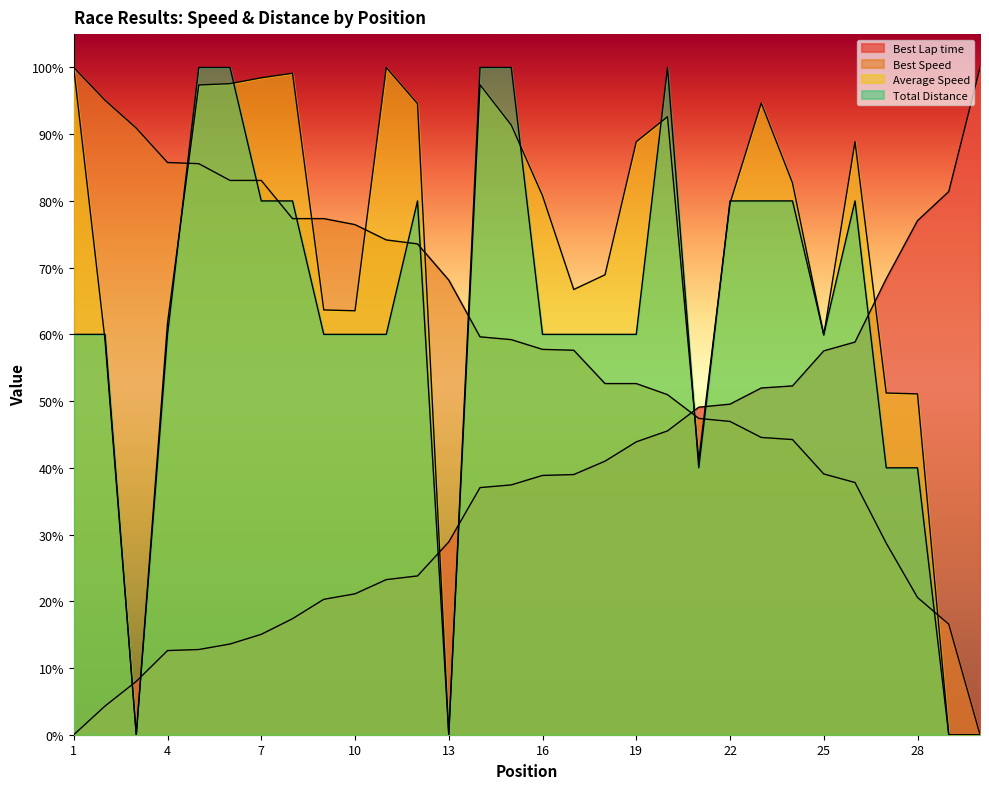

What are all the series names shown in the legend?

Best Lap time, Best Speed, Average Speed, Total Distance